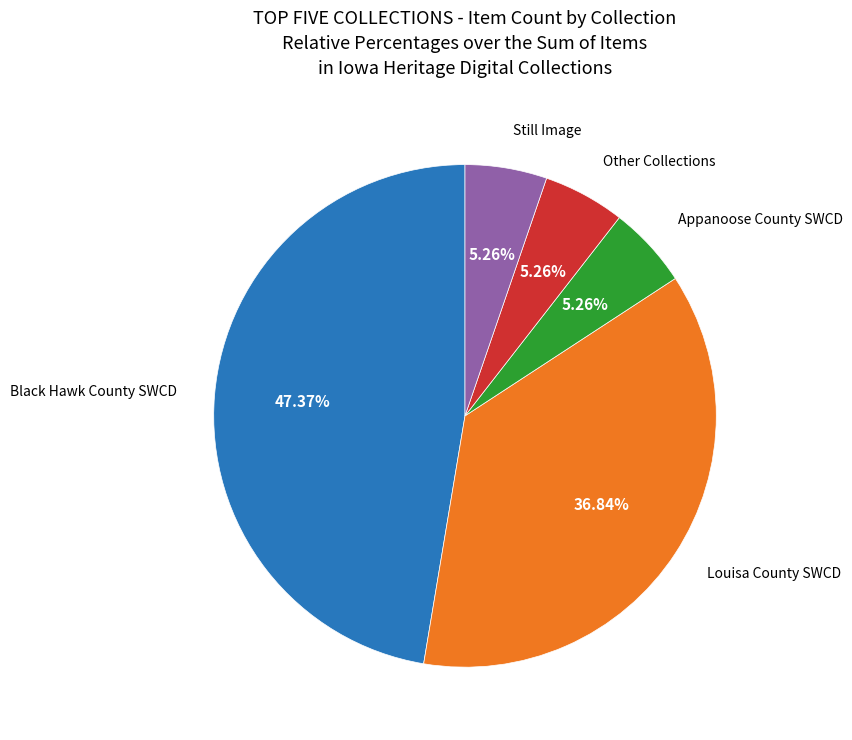

Is there any slice that represents more than half of the pie?

No